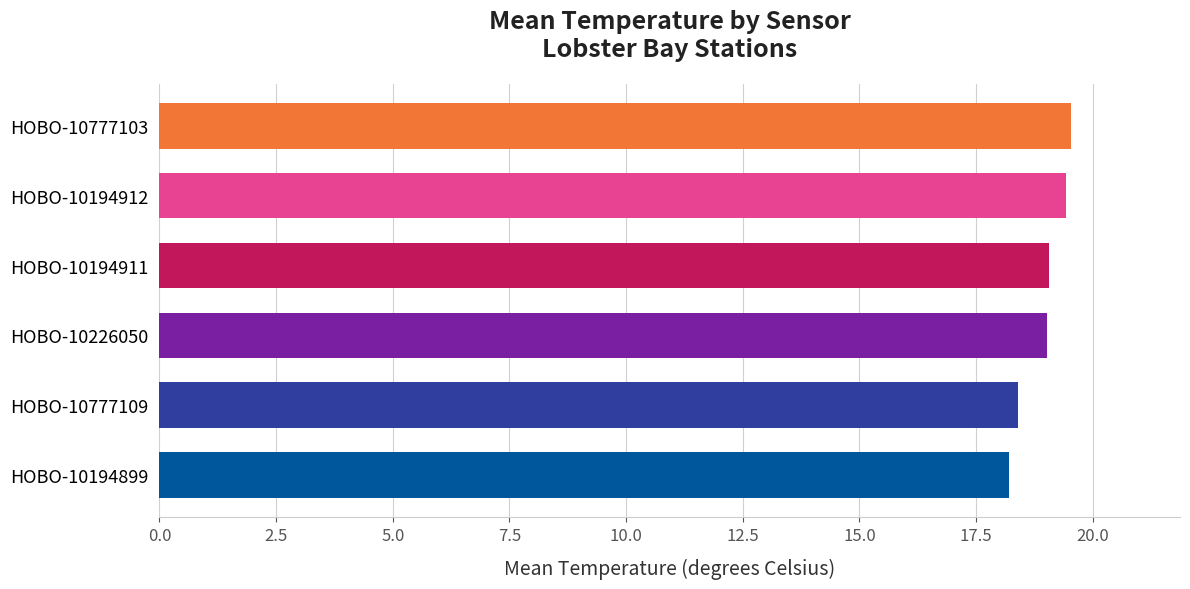

Are the bars horizontal?

Yes